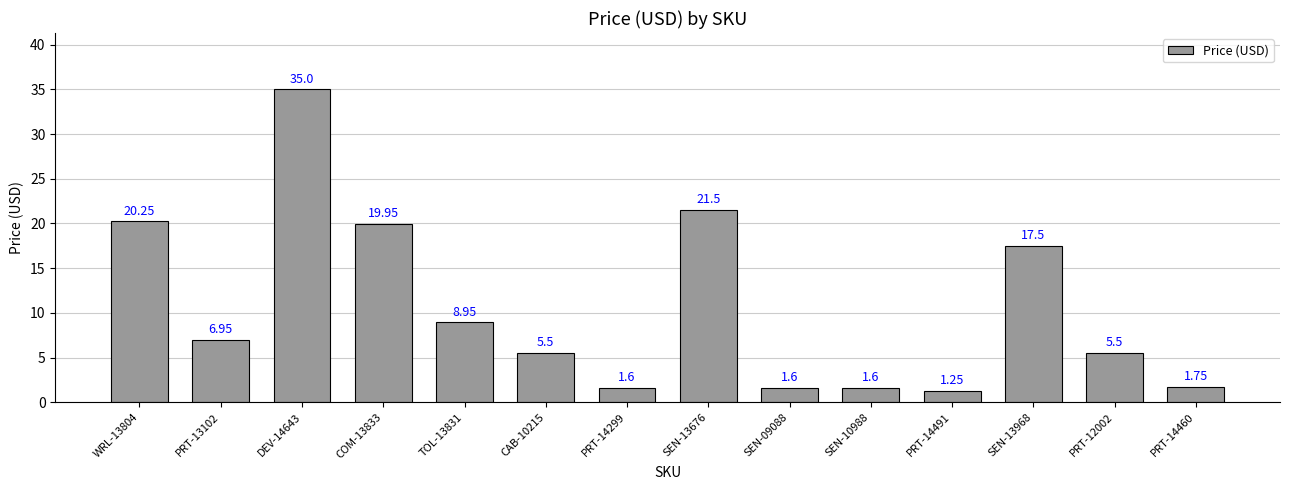

What is the average value?

10.6